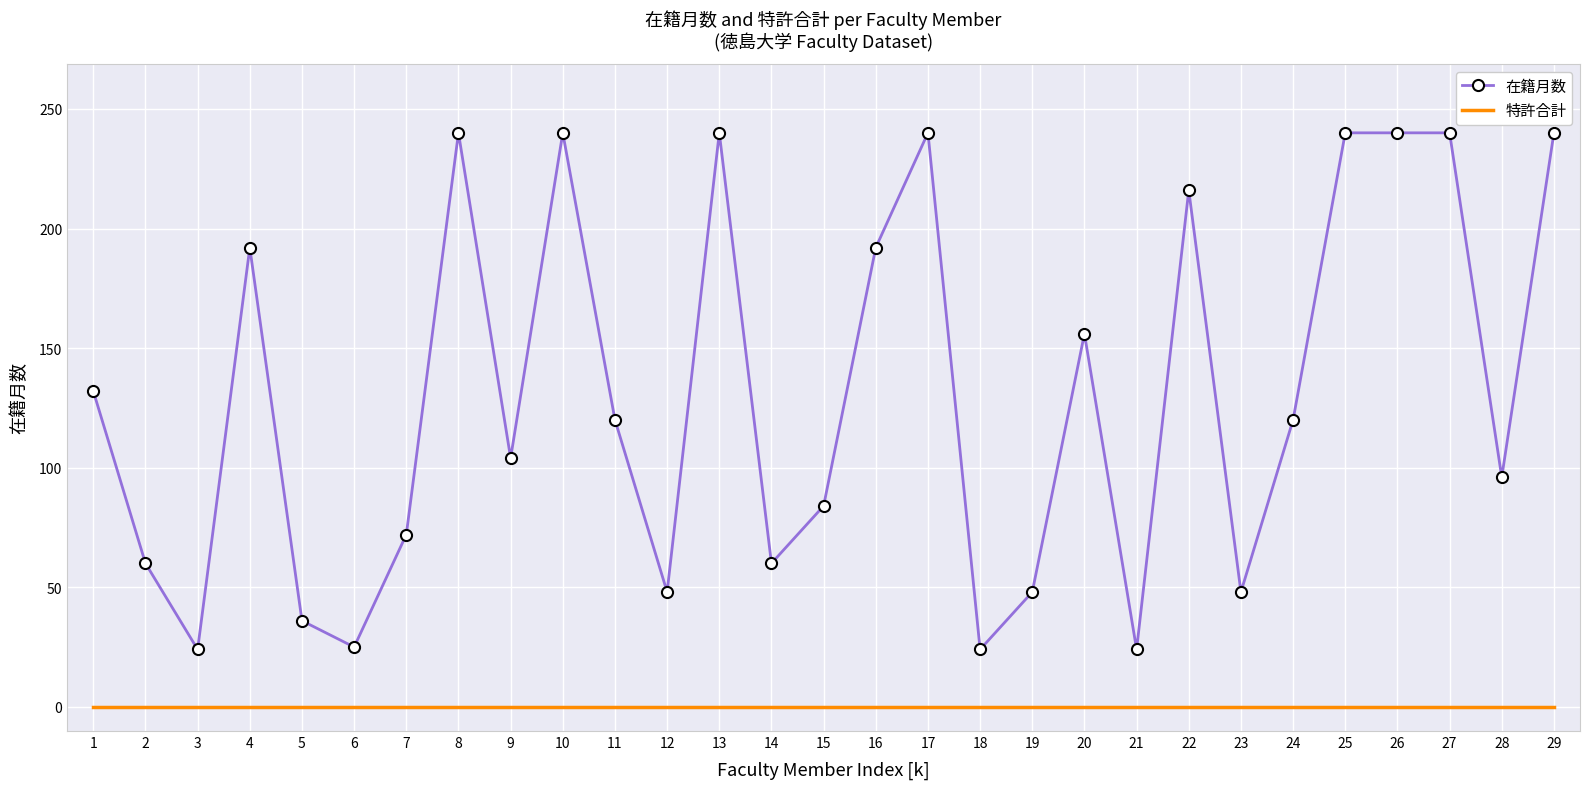

True or false: 在籍月数 has more than 0 interior local peaks.

True